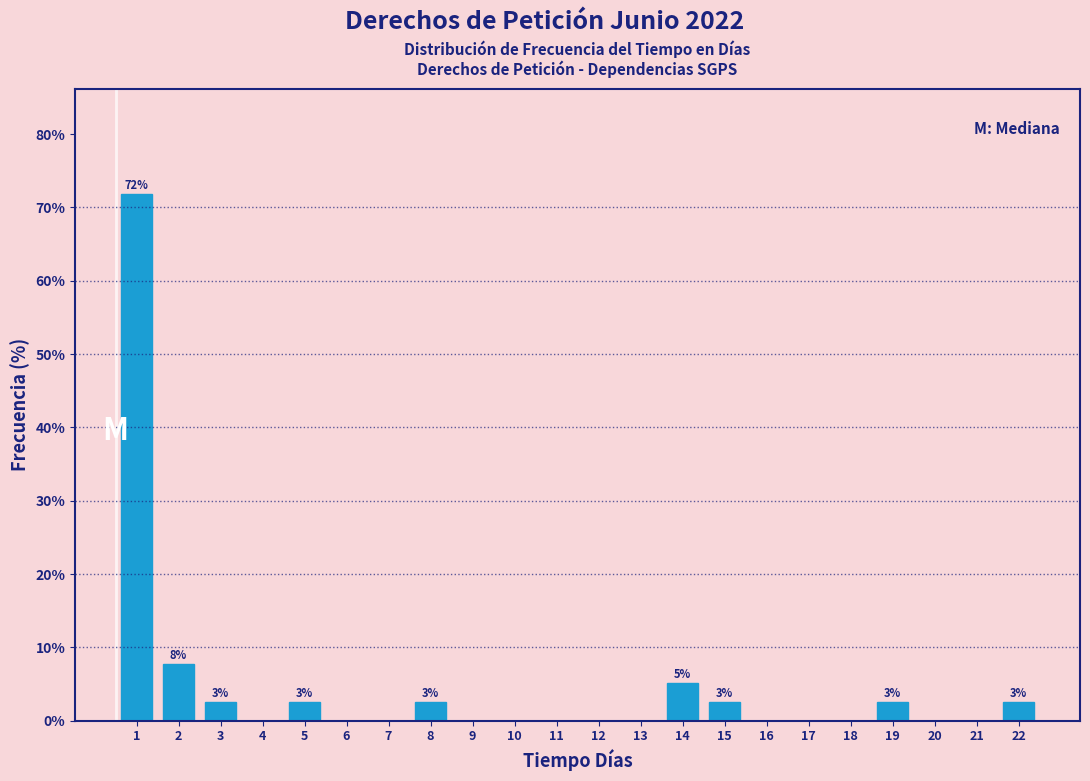

Reading left to right, transcribe all the data shown in this chart.

1=71.8	2=7.7	3=2.6	4=0.0	5=2.6	6=0.0	7=0.0	8=2.6	9=0.0	10=0.0	11=0.0	12=0.0	13=0.0	14=5.1	15=2.6	16=0.0	17=0.0	18=0.0	19=2.6	20=0.0	21=0.0	22=2.6